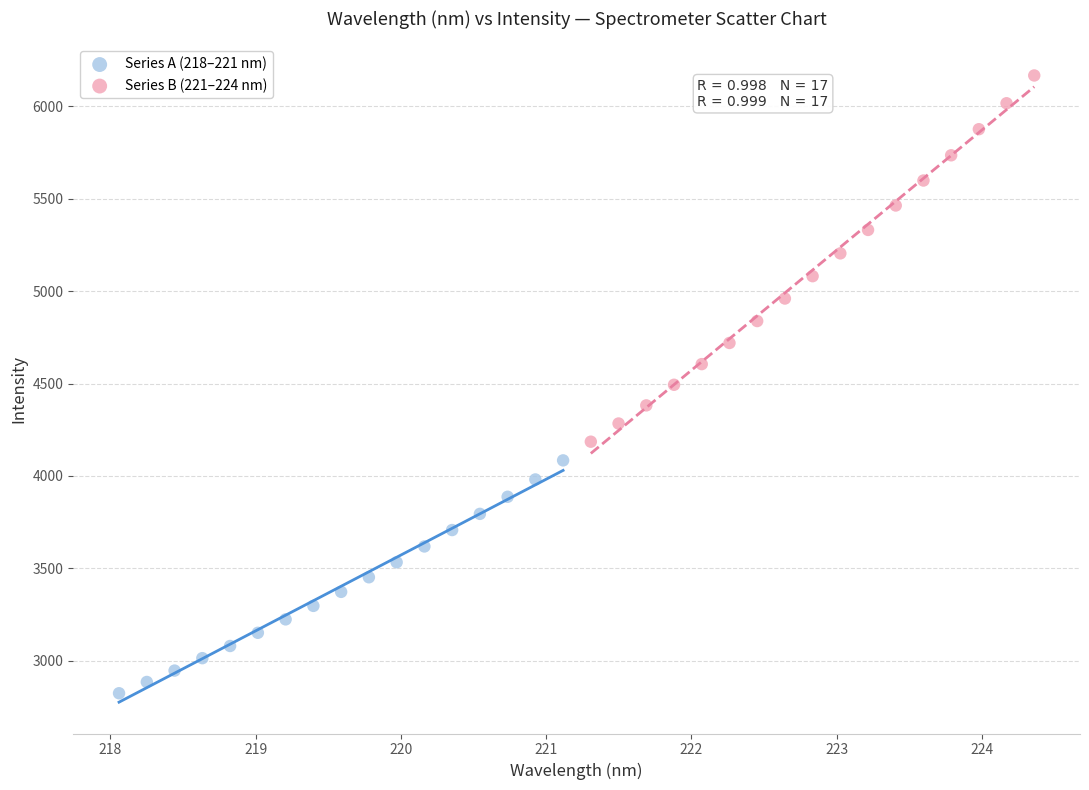

Which series reaches the minimum Y coordinate?

Series A (218–221 nm)